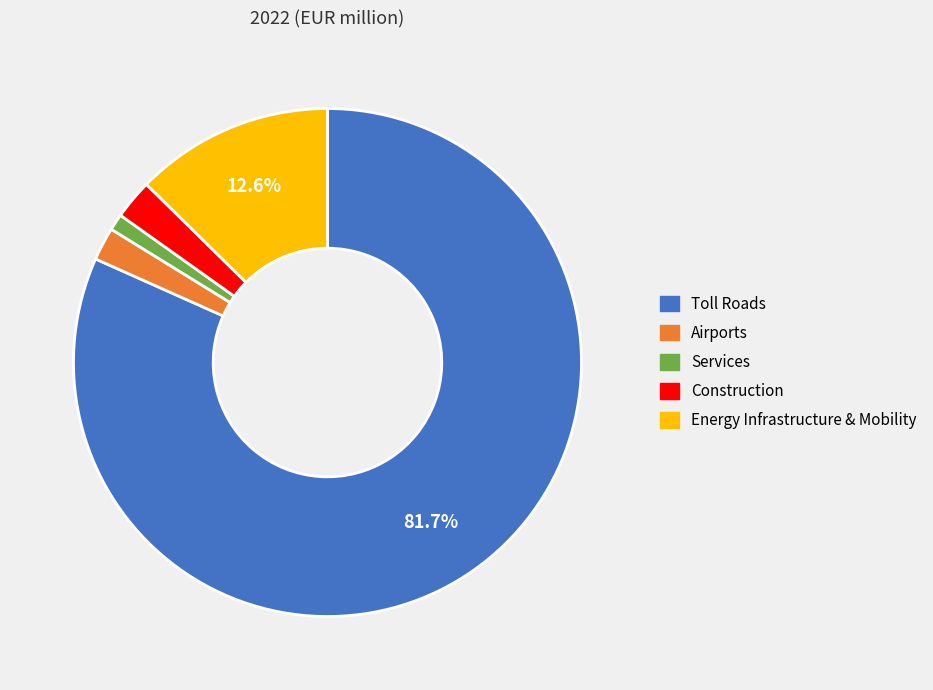

How many segments does this pie chart have?

5